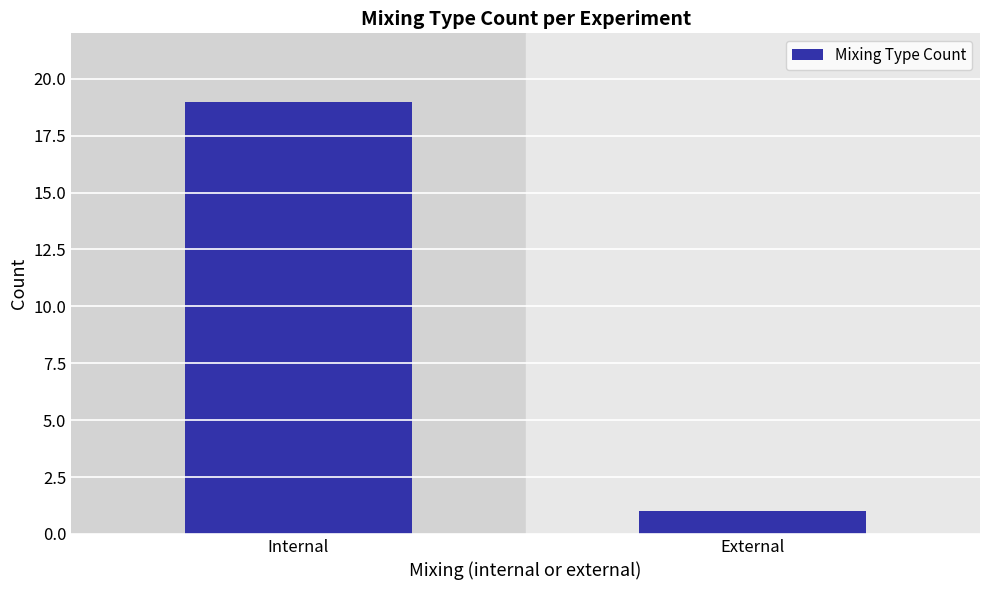

What is the minimum value shown in the chart?

1